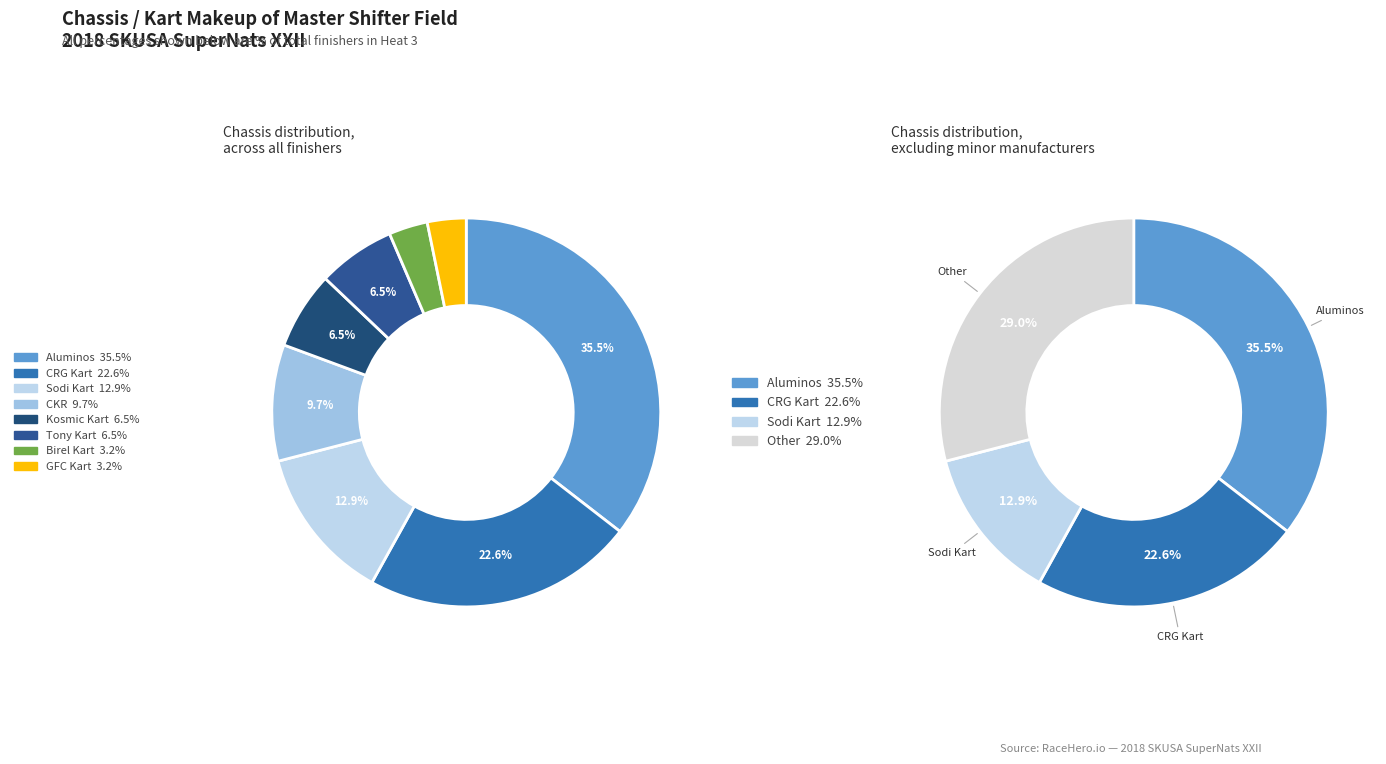

Which slice is the largest?

Aluminos